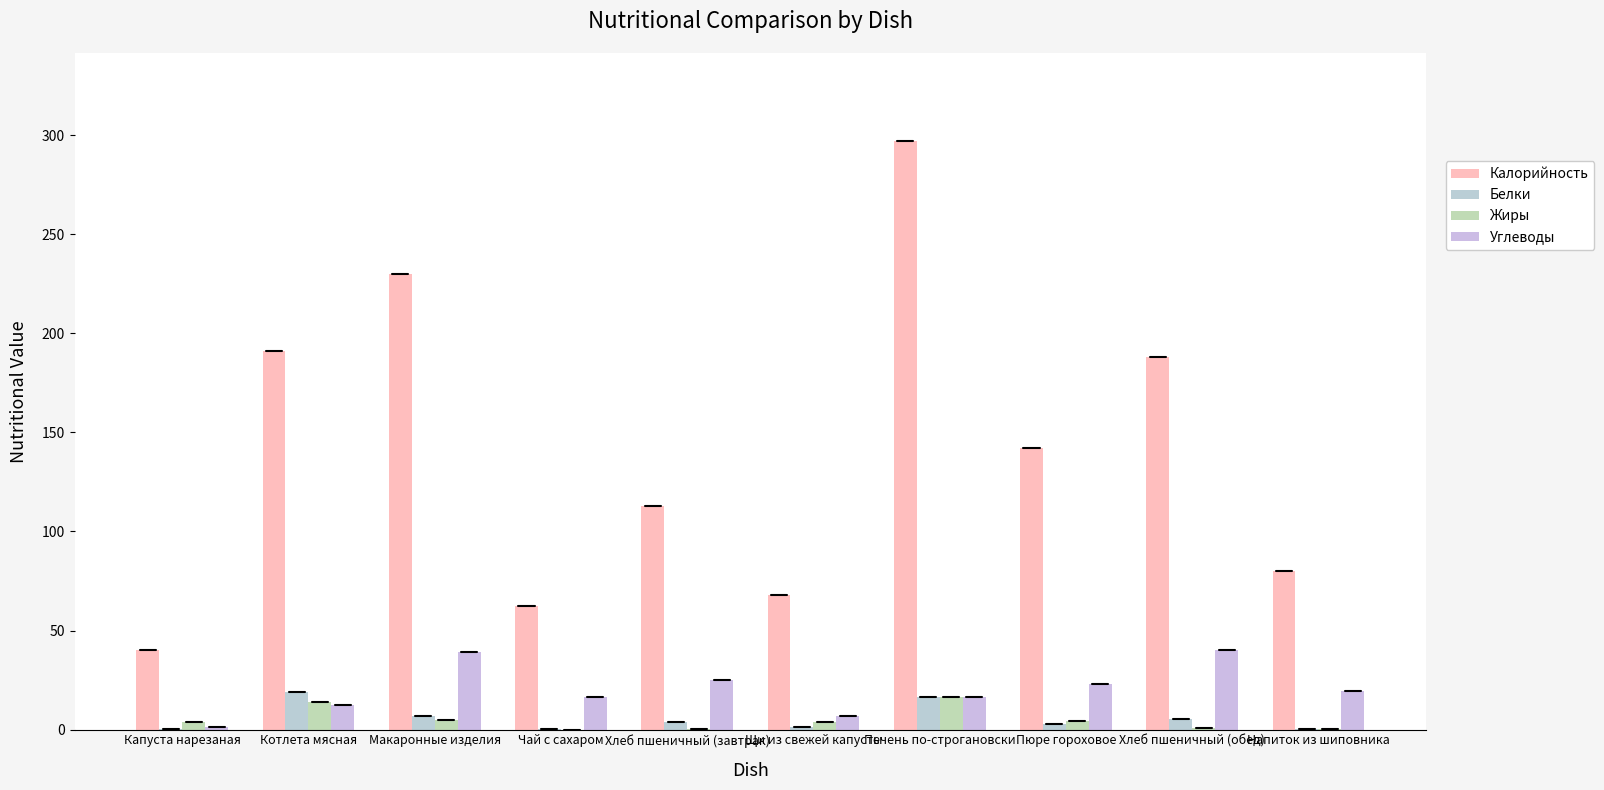

At how many categories does at least one series exceed 276?

1